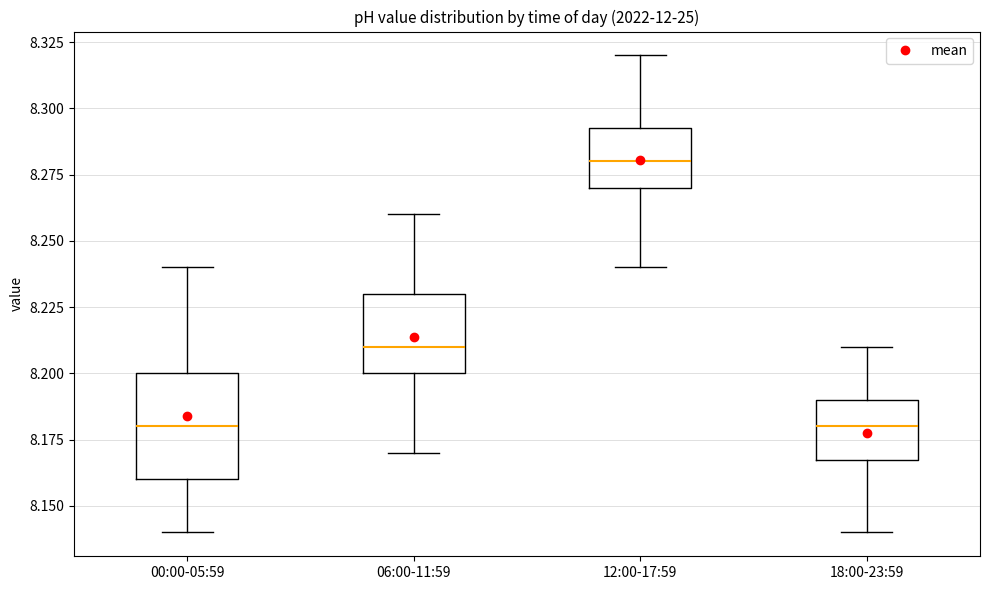

Where does the lower whisker of the box for 12:00-17:59 end on the y-axis? The values are not printed on the chart, so give them approximately, as read against the axis.

8.240